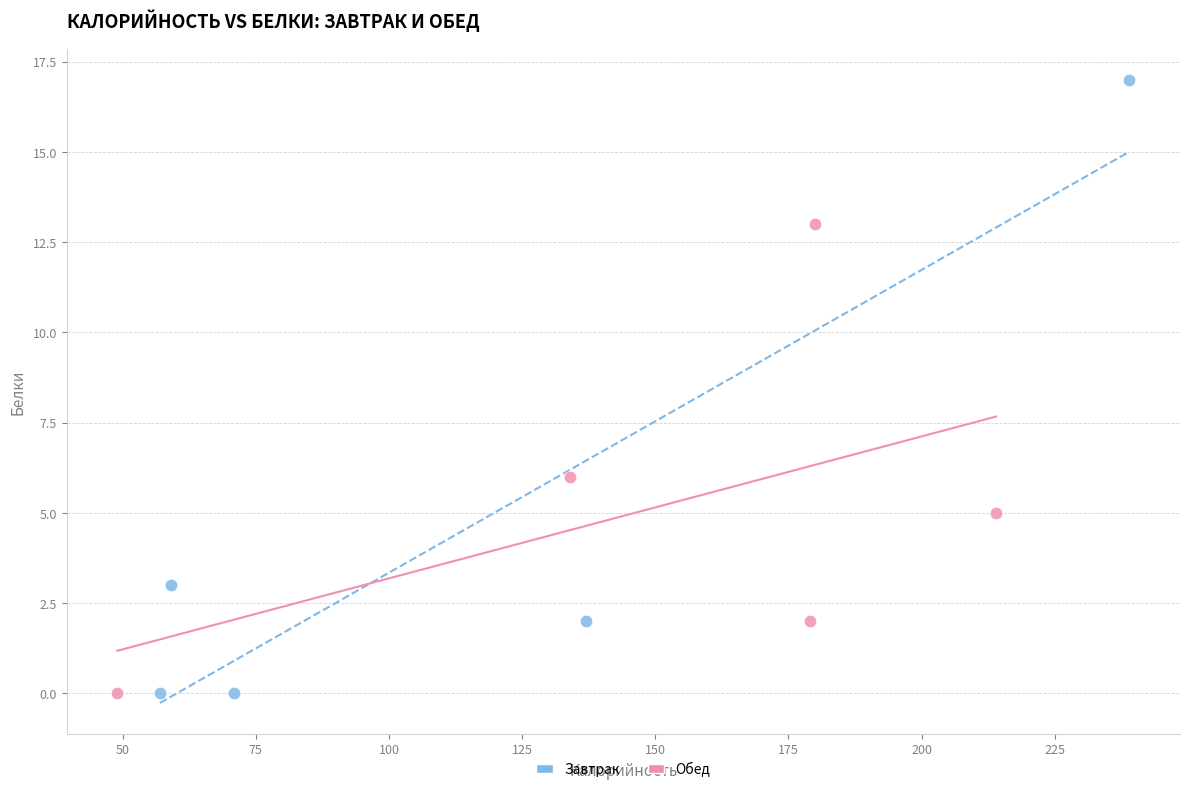

Which series has the widest spread of Y values?

Завтрак